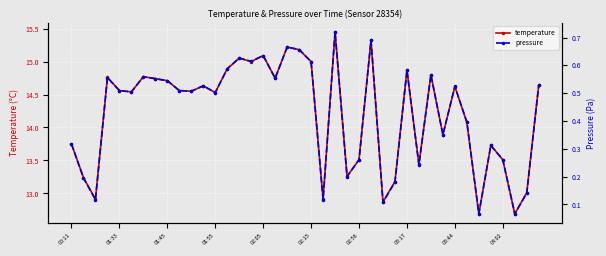

Is it true that temperature equals 14.5 at 01:55?

True